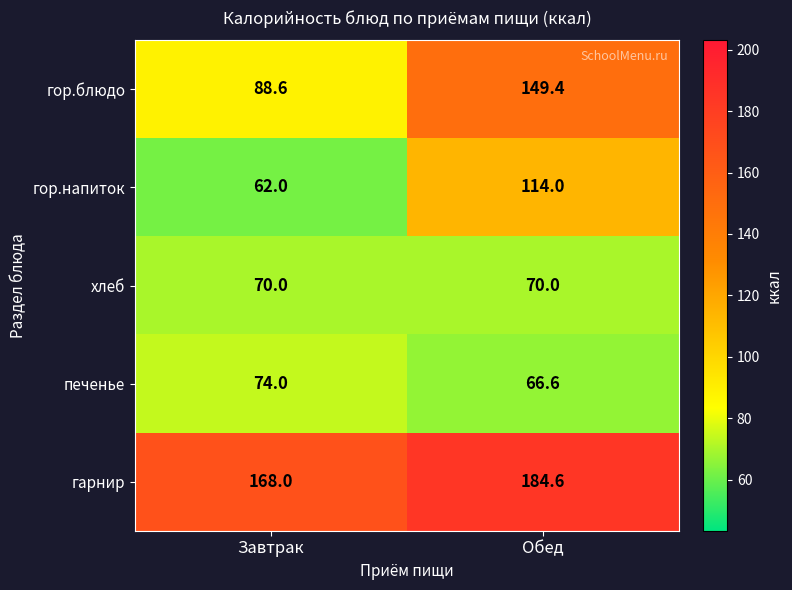

Reading right to left, list all the values displayed in this chart.

гор.блюдо: Обед=149.4	Завтрак=88.6
гор.напиток: Обед=114.0	Завтрак=62.0
хлеб: Обед=70.0	Завтрак=70.0
печенье: Обед=66.6	Завтрак=74.0
гарнир: Обед=184.6	Завтрак=168.0